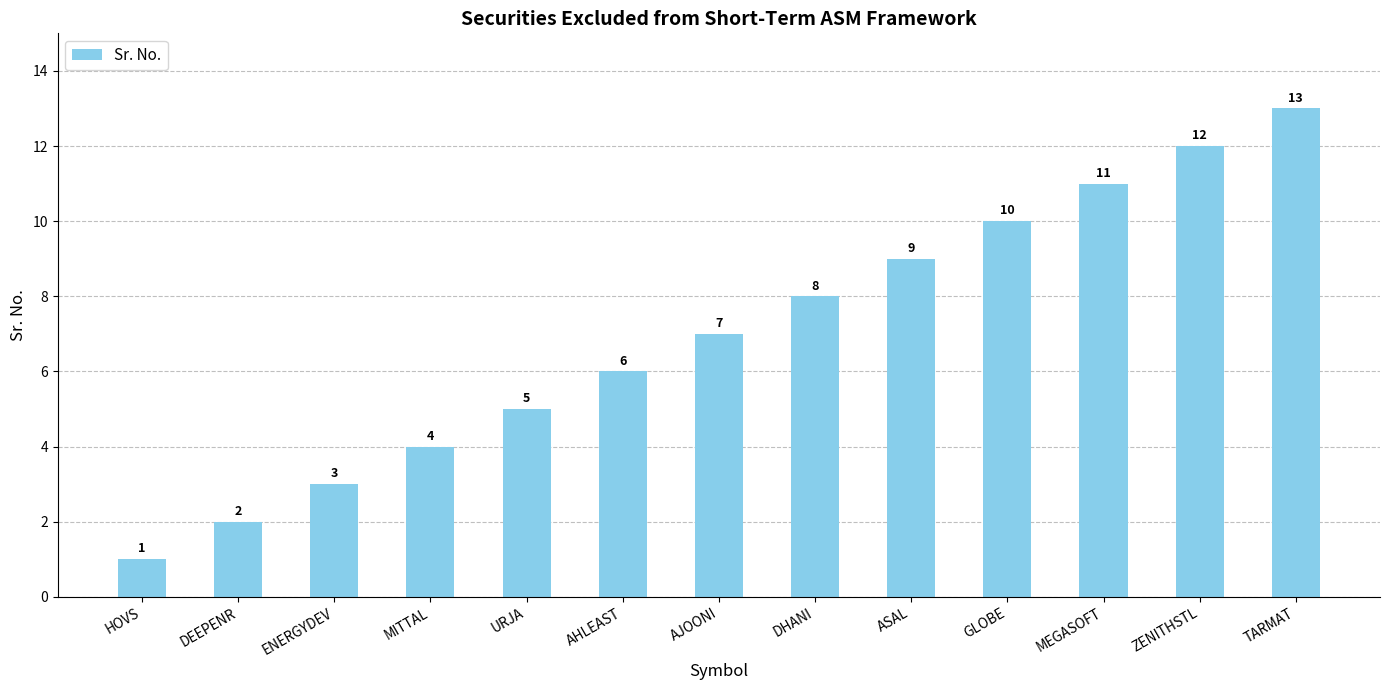

True or false: the data shows 1 at HOVS.

True